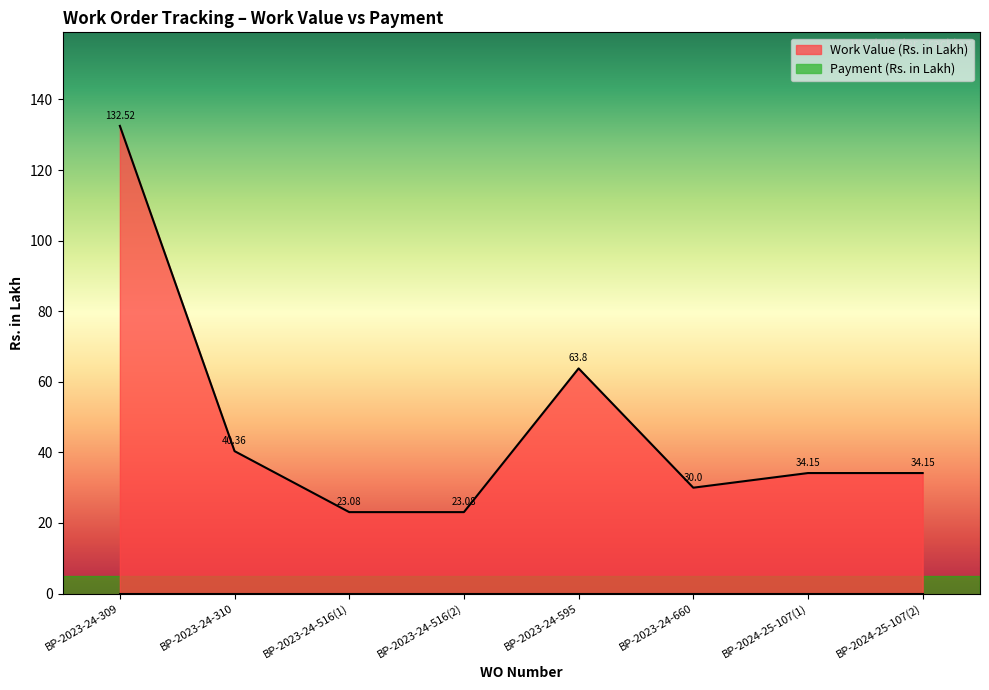

True or false: the data has more than 2 interior local peaks.

False